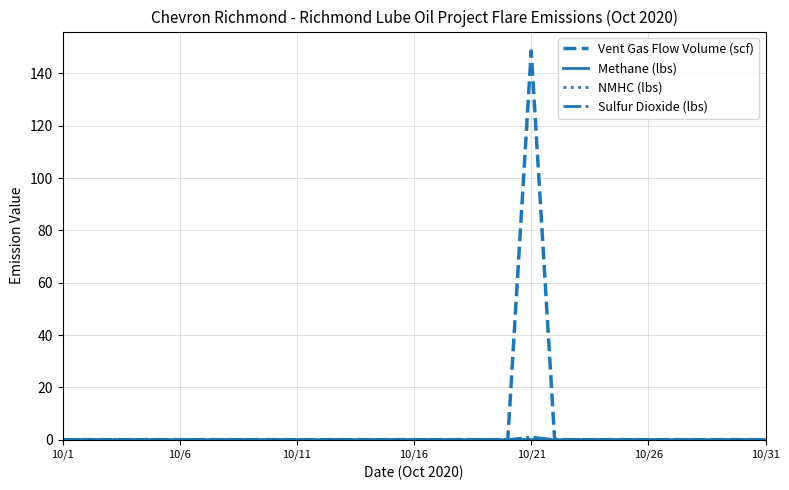

Which series has the widest spread of values?

Vent Gas Flow Volume (scf)